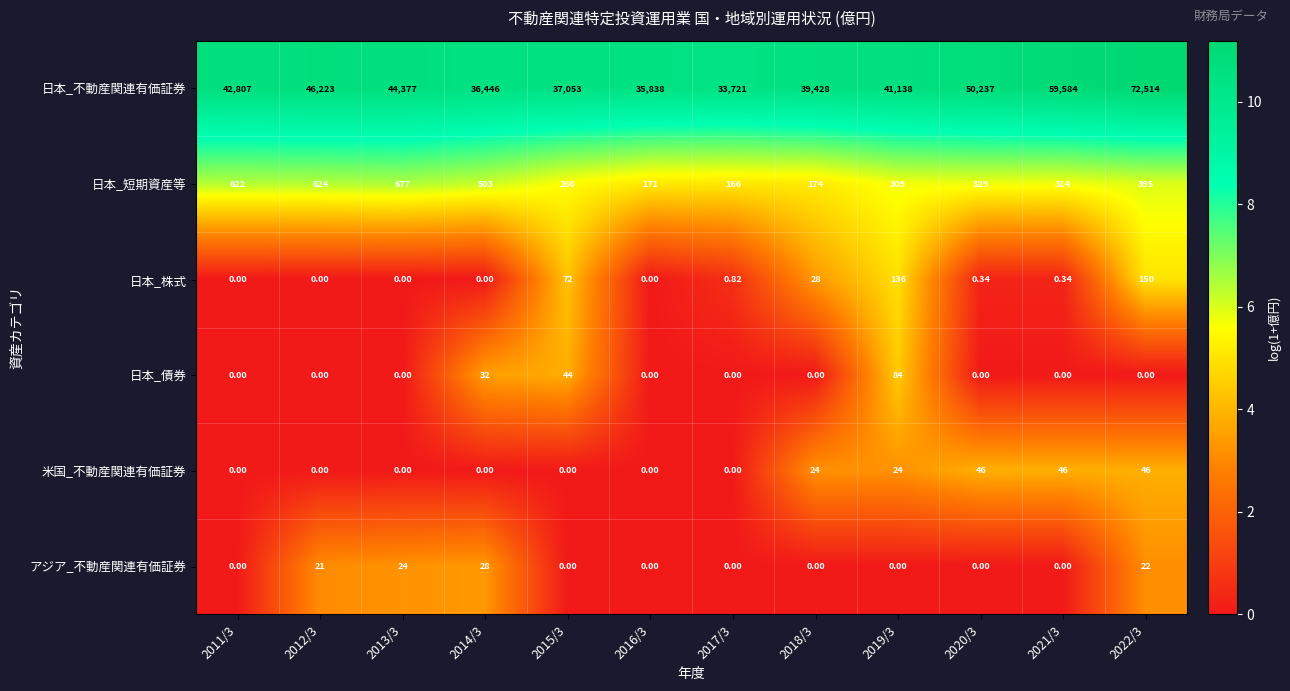

Which label corresponds to the largest value in the chart?

2022/3